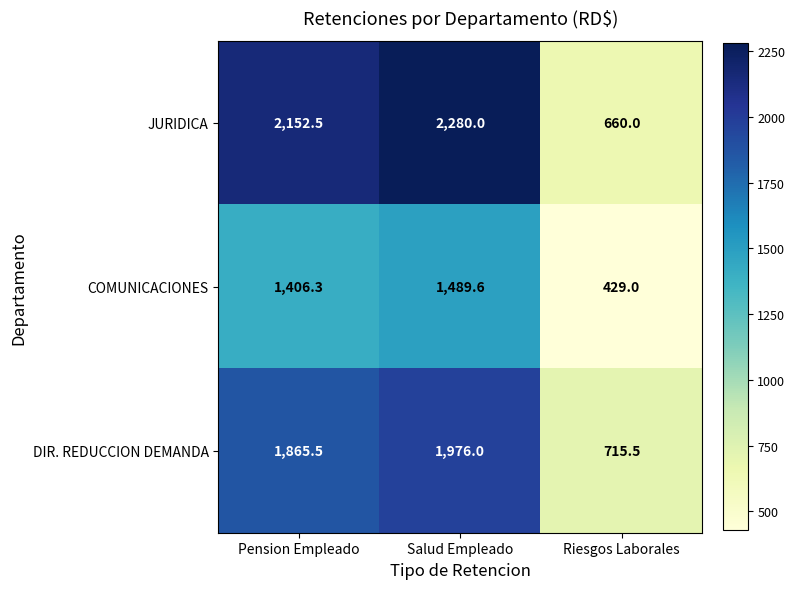

What is the approximate value of JURIDICA at Salud Empleado?

2280.0